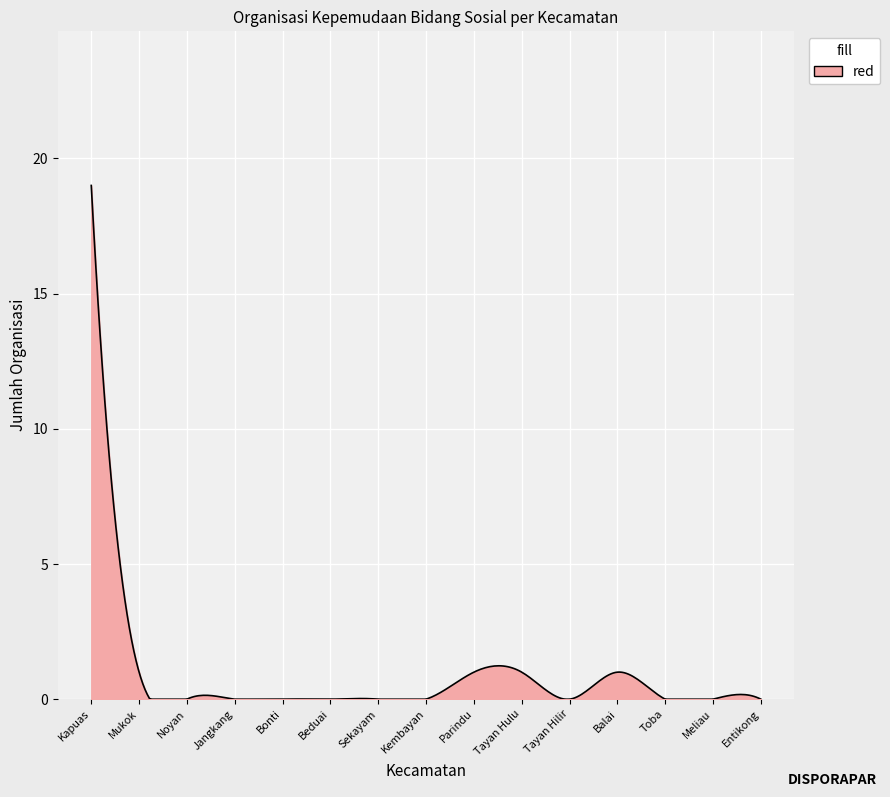

What is the difference between the maximum and minimum values?

19.0